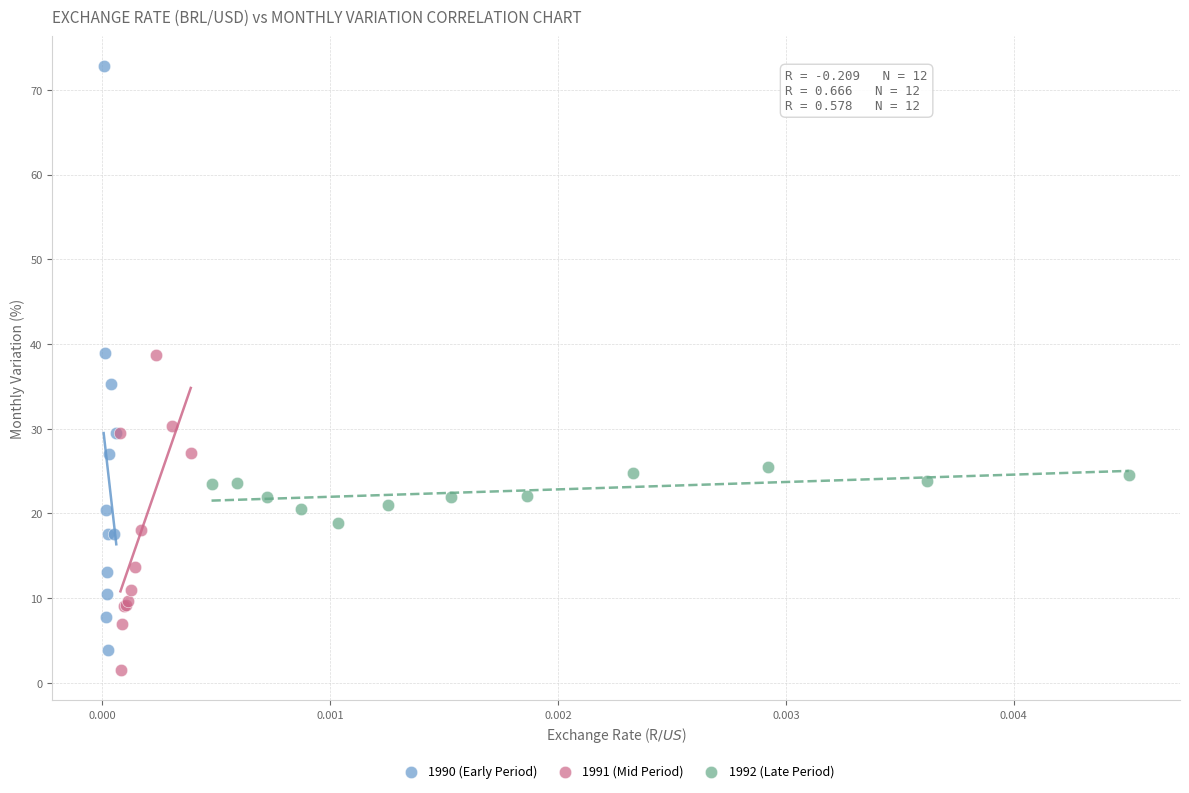

Which series has the largest Y range (max minus min)?

1990 (Early Period)